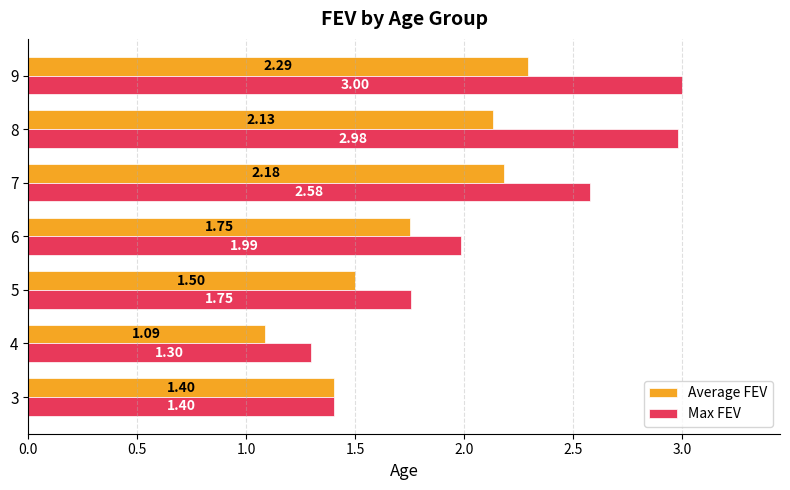

At how many categories does at least one series exceed 2?

3